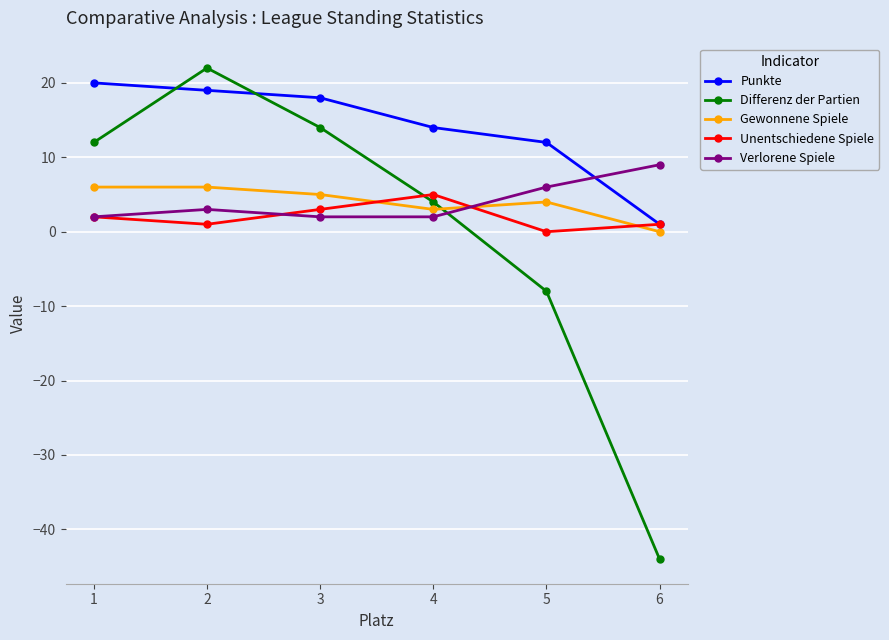

How many intersections are there between Differenz der Partien and Verlorene Spiele?

1